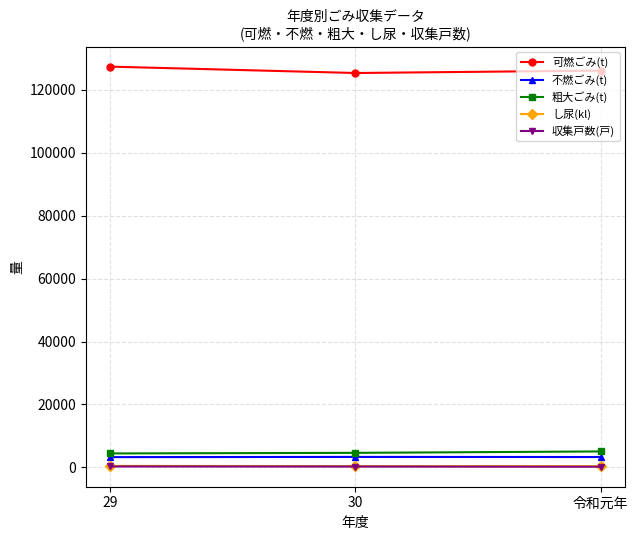

Is this an area chart (filled region under the line)?

No